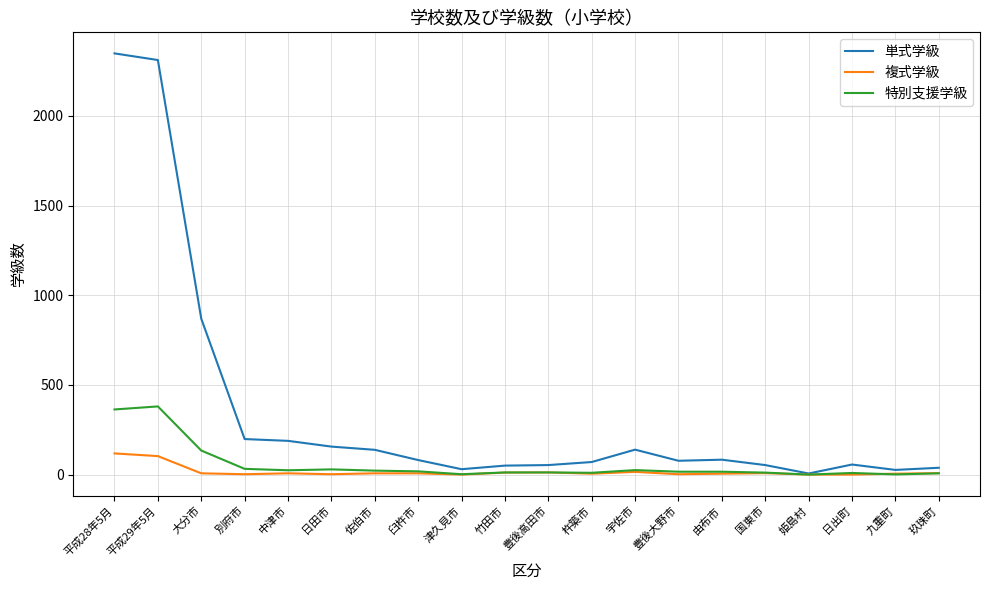

Which series has the widest spread of values?

単式学級